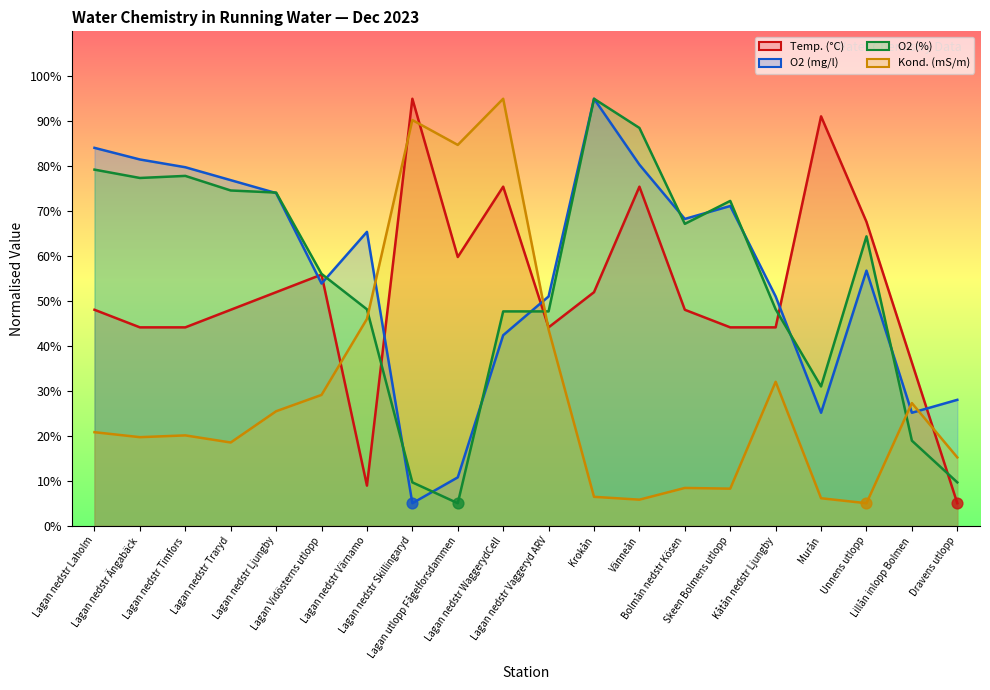

What is the total value across all series at Lagan nedstr Timfors?

221.8